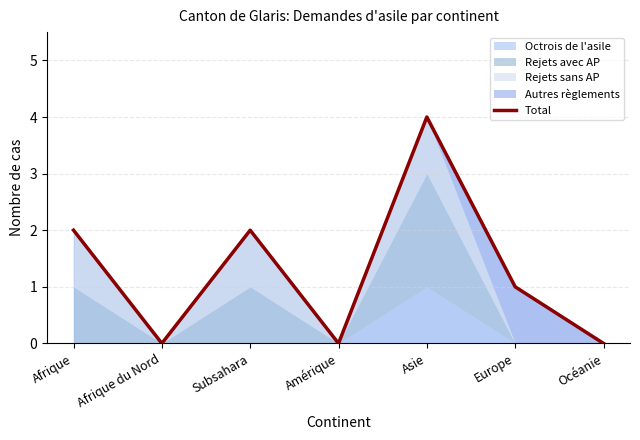

What is the sum of the values at Asie and Amérique?

4